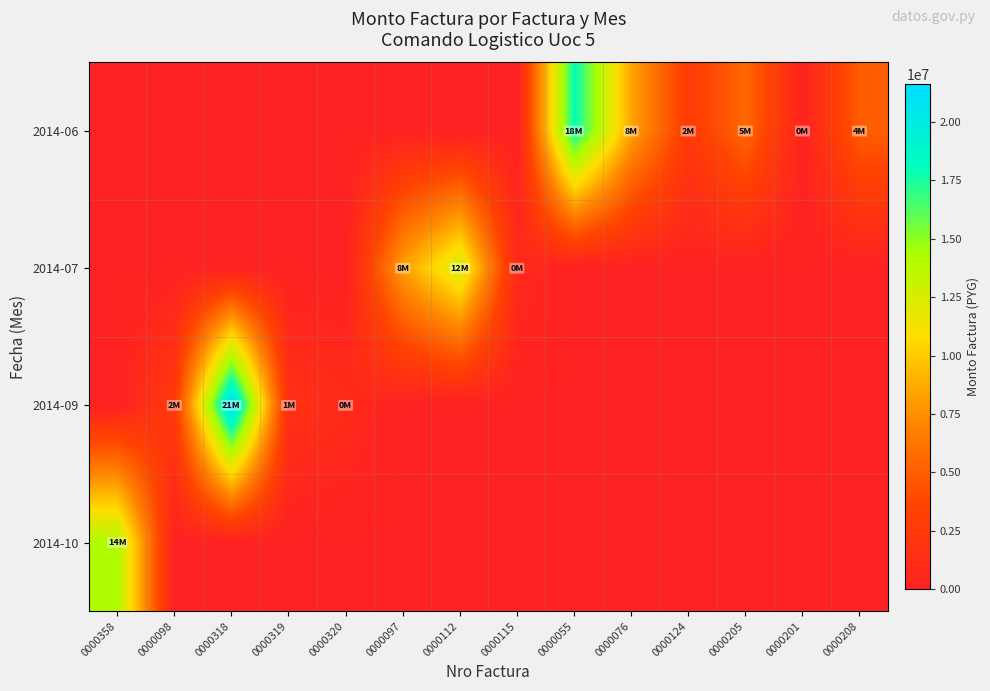

Reading left to right, what are all the values shown in this chart?

2014-06: 0000358=0	0000098=0	0000318=0	0000319=0	0000320=0	0000097=0	0000112=0	0000115=0	0000055=18045911	0000076=8440708	0000124=2672007	0000205=5531000	0000201=210000	0000208=4990000
2014-07: 0000358=0	0000098=0	0000318=0	0000319=0	0000320=0	0000097=8248050	0000112=12765399	0000115=857975	0000055=0	0000076=0	0000124=0	0000205=0	0000201=0	0000208=0
2014-09: 0000358=0	0000098=2660230	0000318=21609424	0000319=1542920	0000320=990000	0000097=0	0000112=0	0000115=0	0000055=0	0000076=0	0000124=0	0000205=0	0000201=0	0000208=0
2014-10: 0000358=14136000	0000098=0	0000318=0	0000319=0	0000320=0	0000097=0	0000112=0	0000115=0	0000055=0	0000076=0	0000124=0	0000205=0	0000201=0	0000208=0